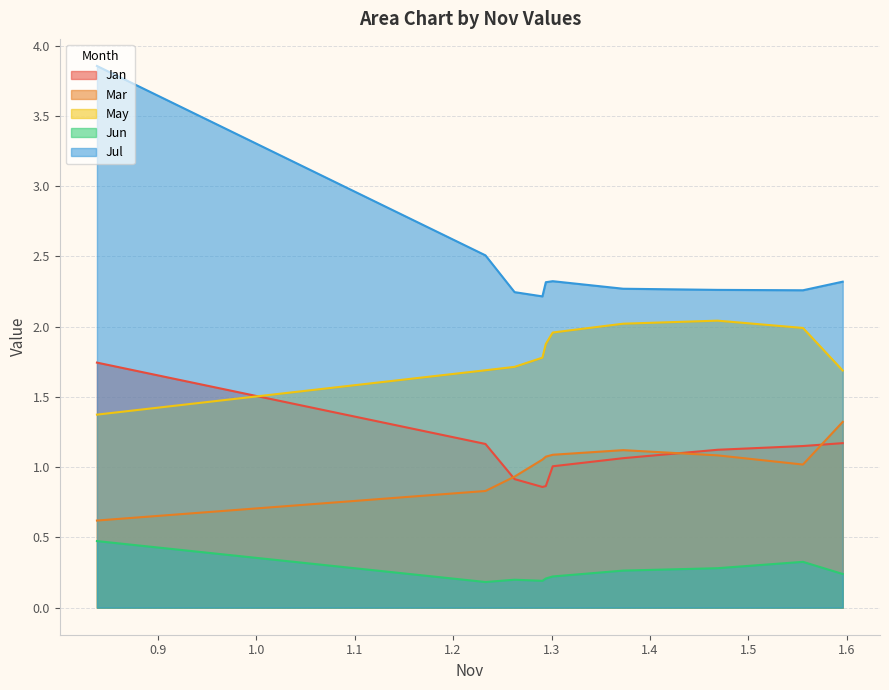

What is the sum of all Jul values?

24.6